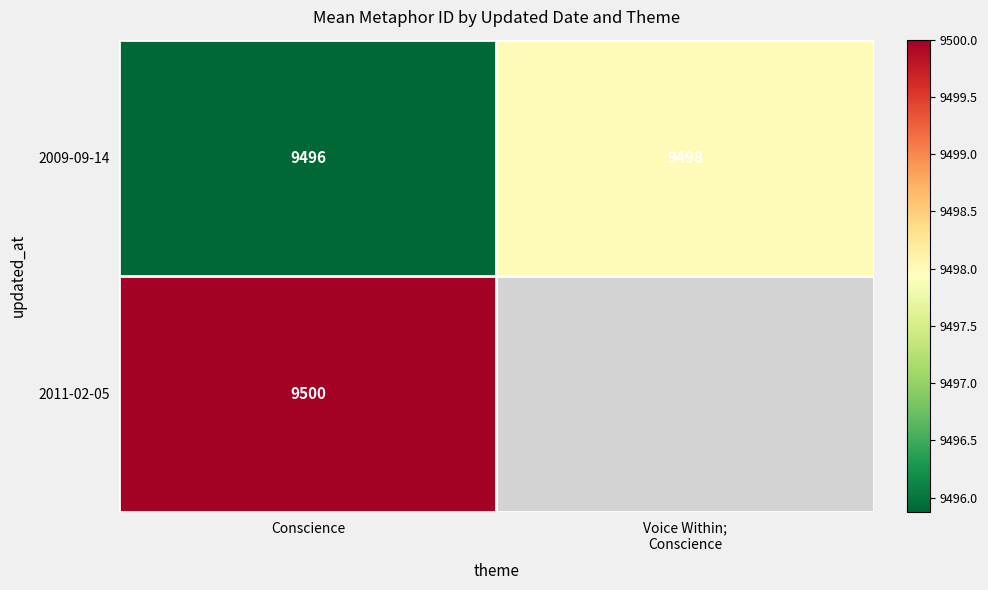

At which label does 2009-09-14 reach its minimum?

Conscience